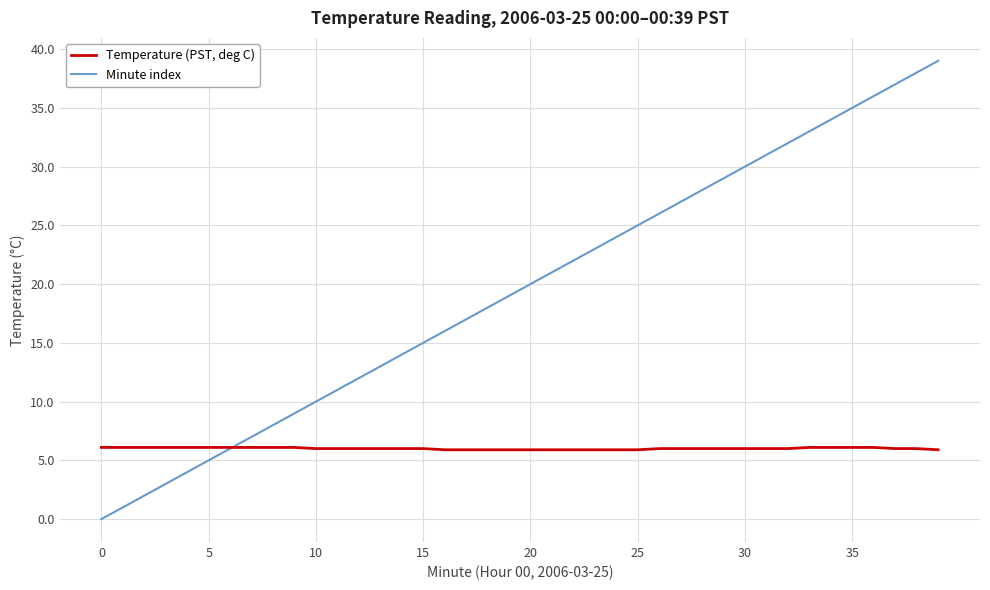

Which series has the widest spread of values?

Minute index